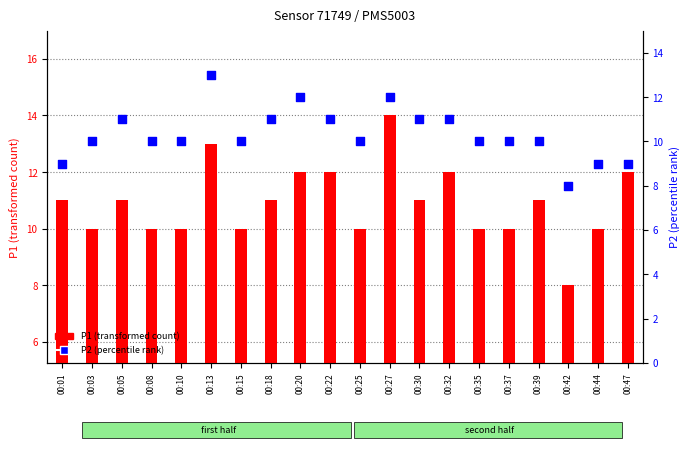

At how many categories does at least one series exceed 12?

2